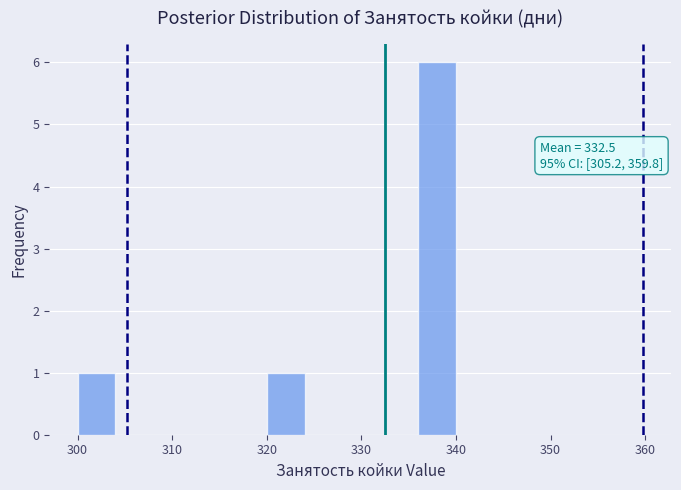

Over which range of the x-axis is the bar tallest?

336 to 340